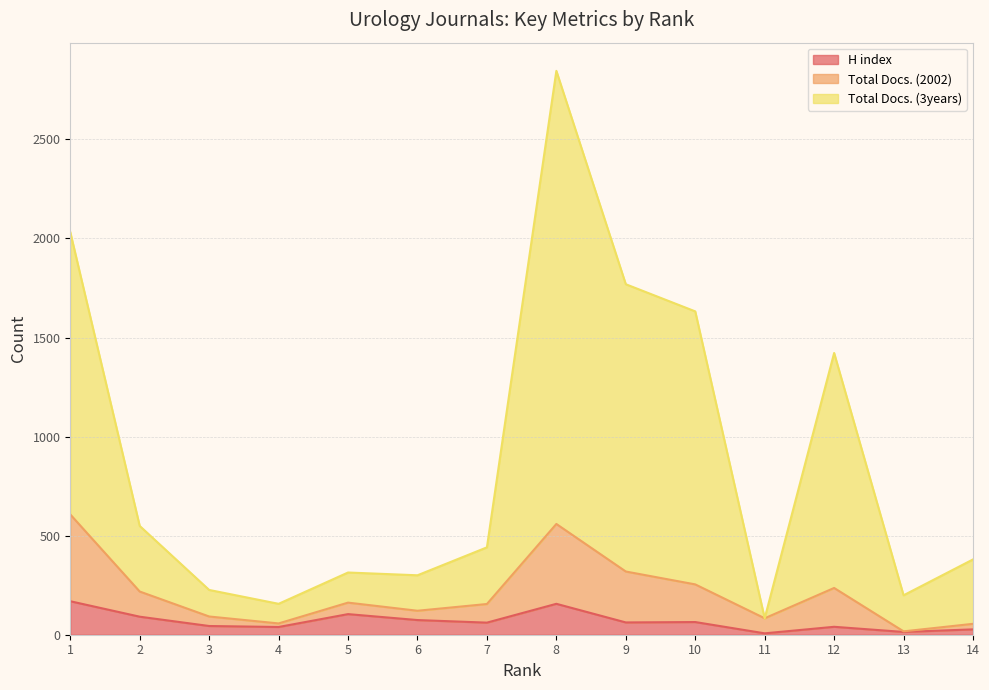

What is the difference between the H index values at 2 and 9?

29